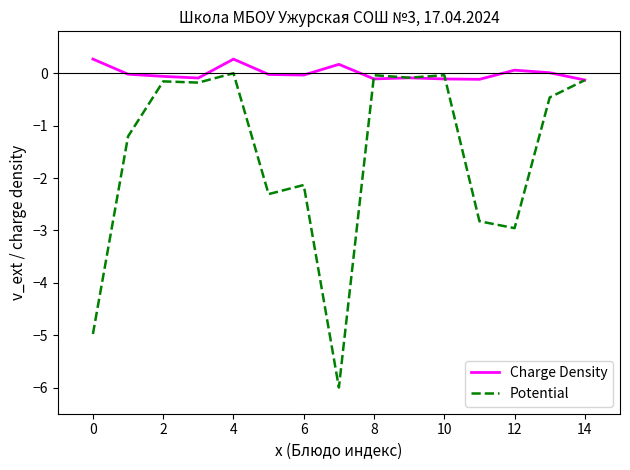

Which series has the widest spread of values?

Potential